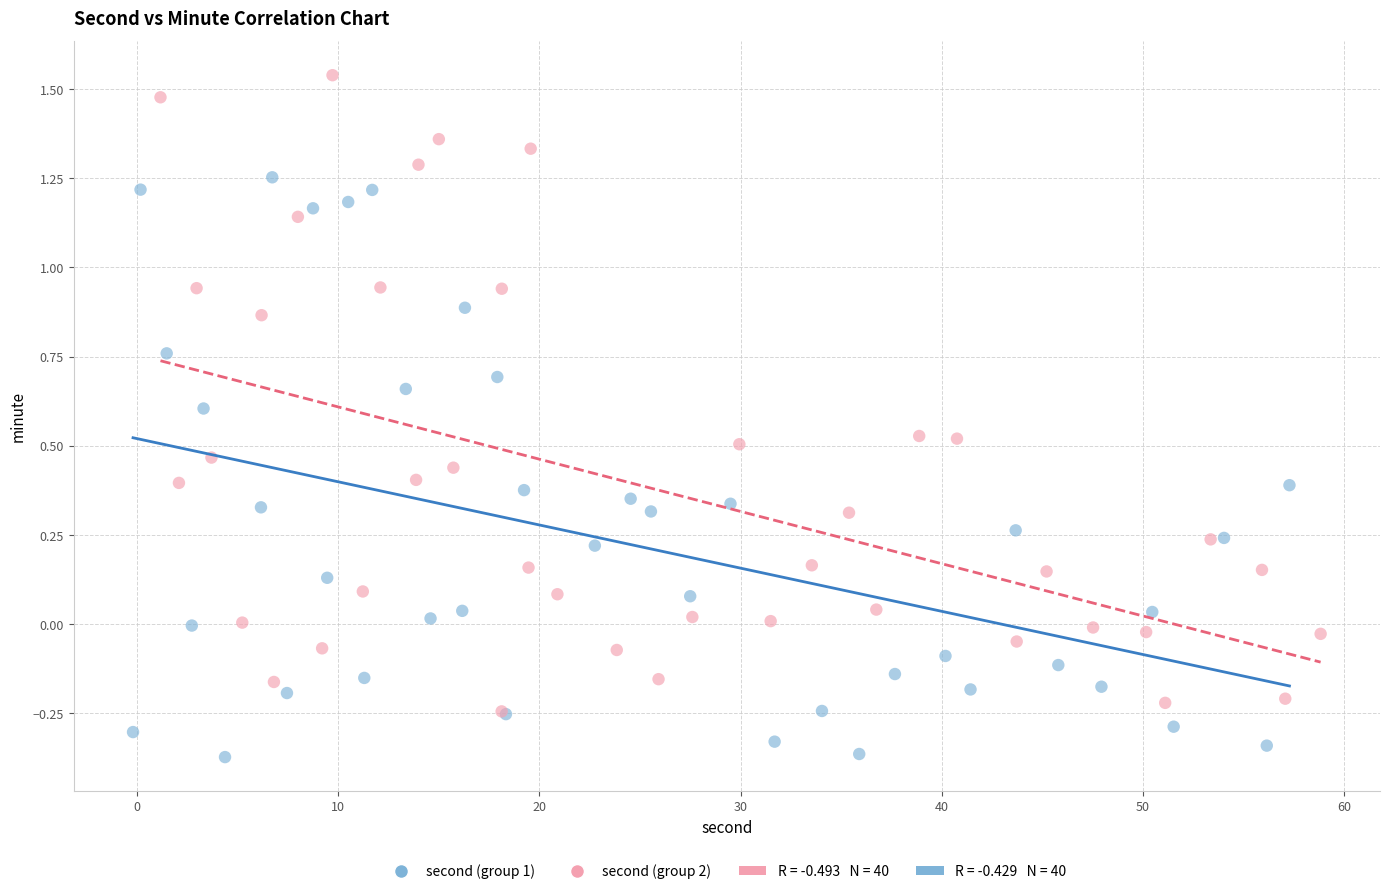

Which series reaches the maximum Y coordinate?

second (group 2)